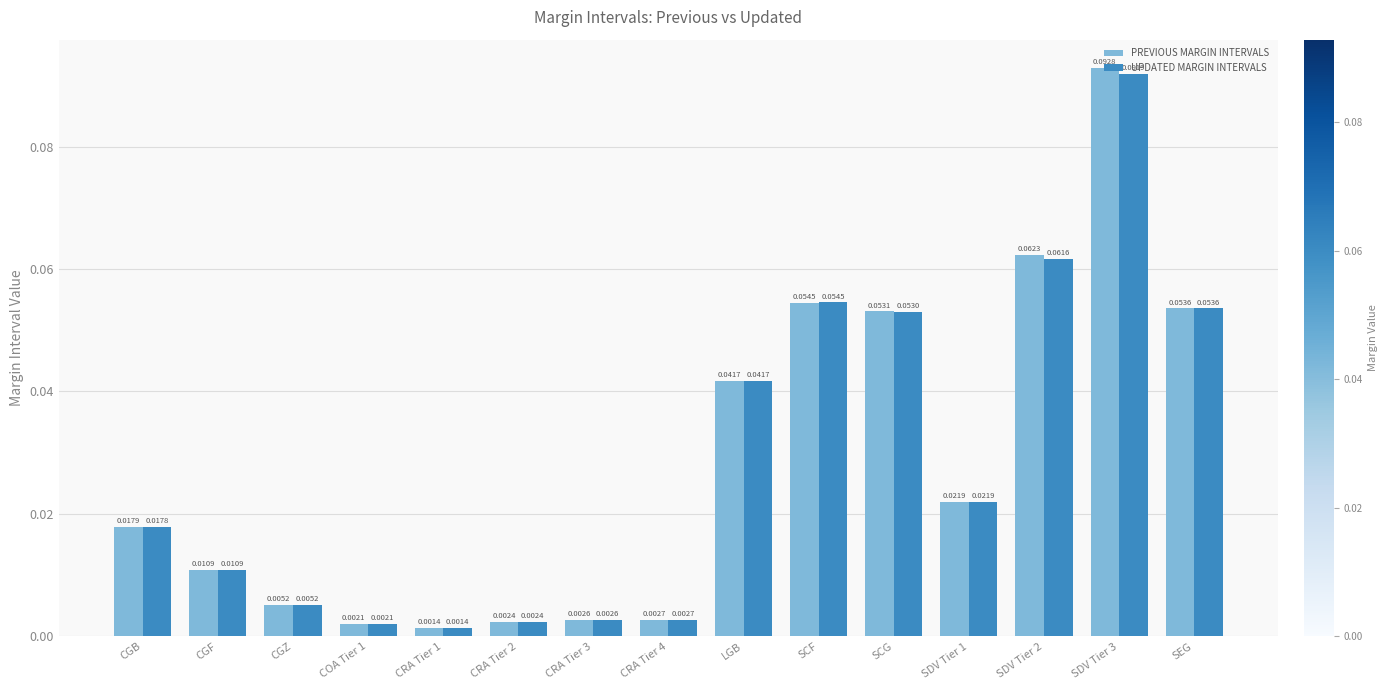

How many series are shown in this chart?

2